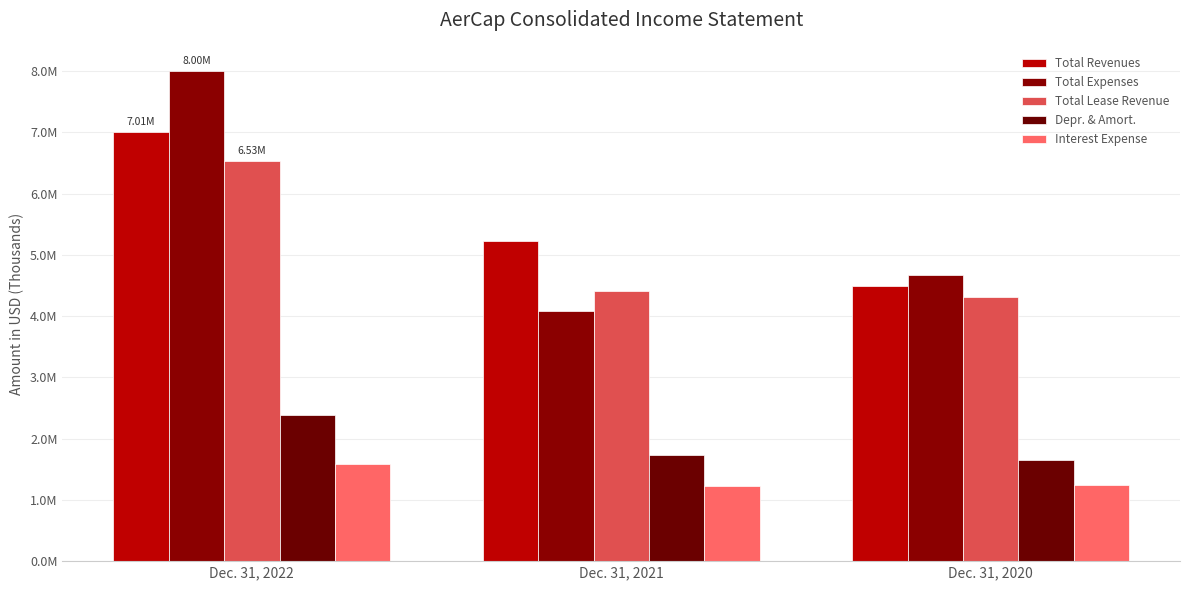

Rank the series by their maximum value, from lowest to highest.

Interest Expense, Depr. & Amort., Total Lease Revenue, Total Revenues, Total Expenses